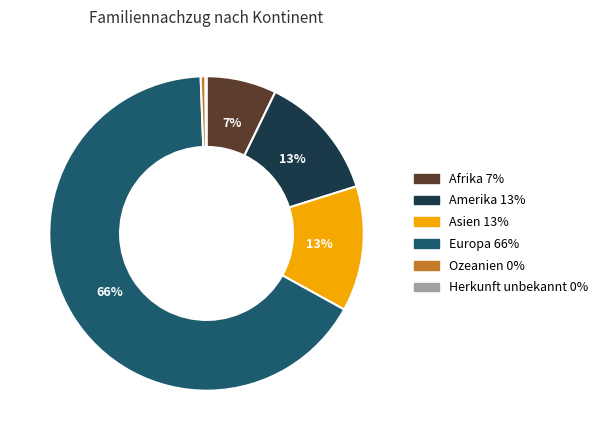

Combined, do Europa 66% and Asien 13% account for over 50%?

Yes